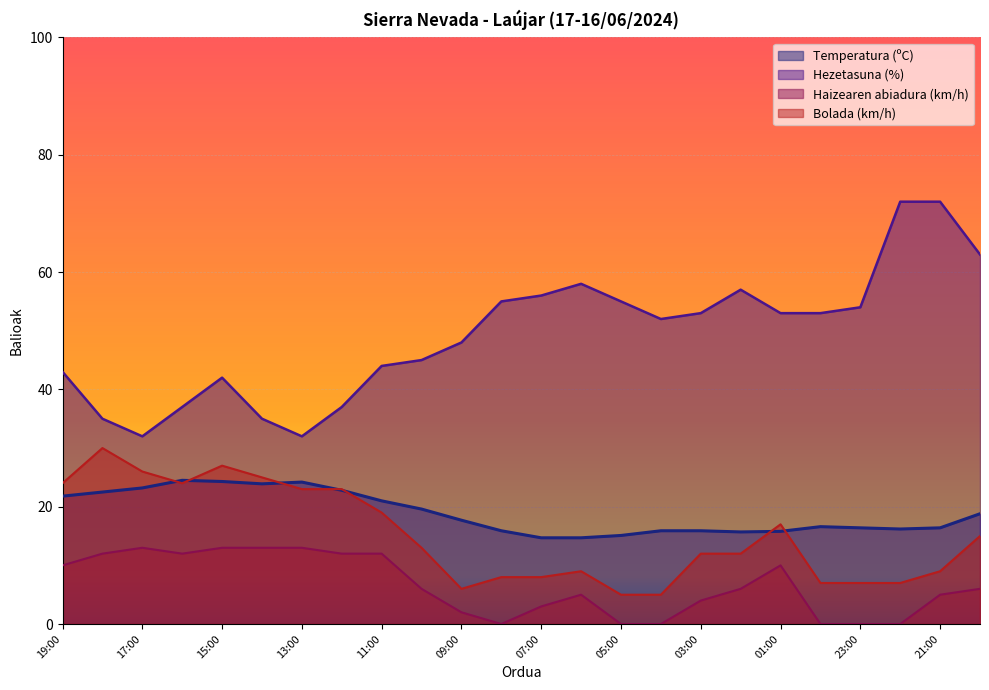

True or false: Haizearen abiadura (km/h) and Bolada (km/h) intersect in this chart.

False